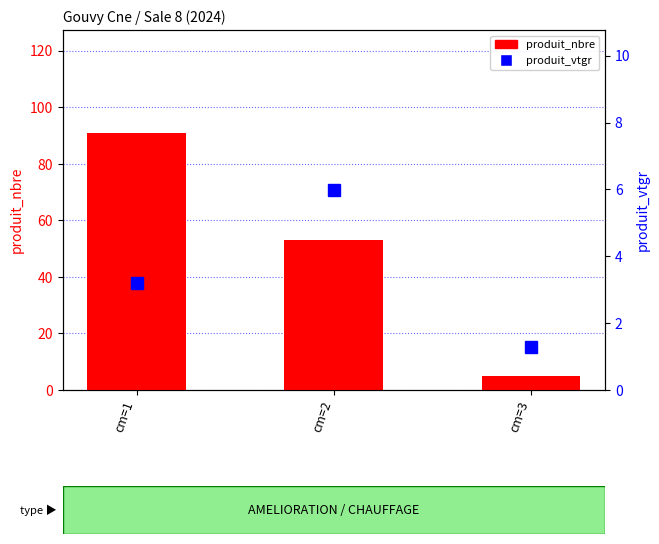

Between cm=2 and cm=1, which is larger?

cm=1